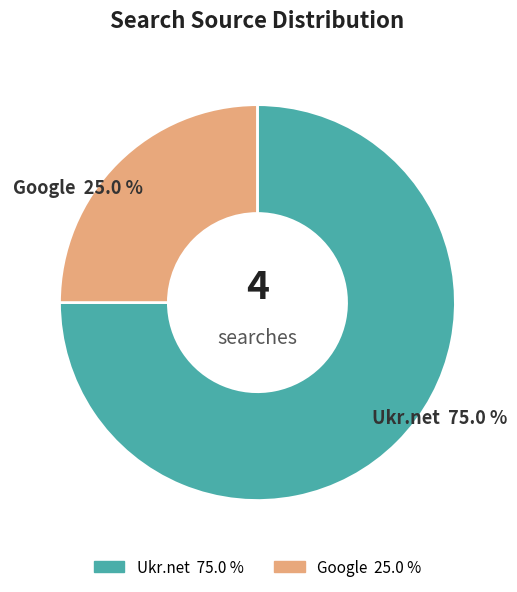

Count the number of slices in the pie.

2